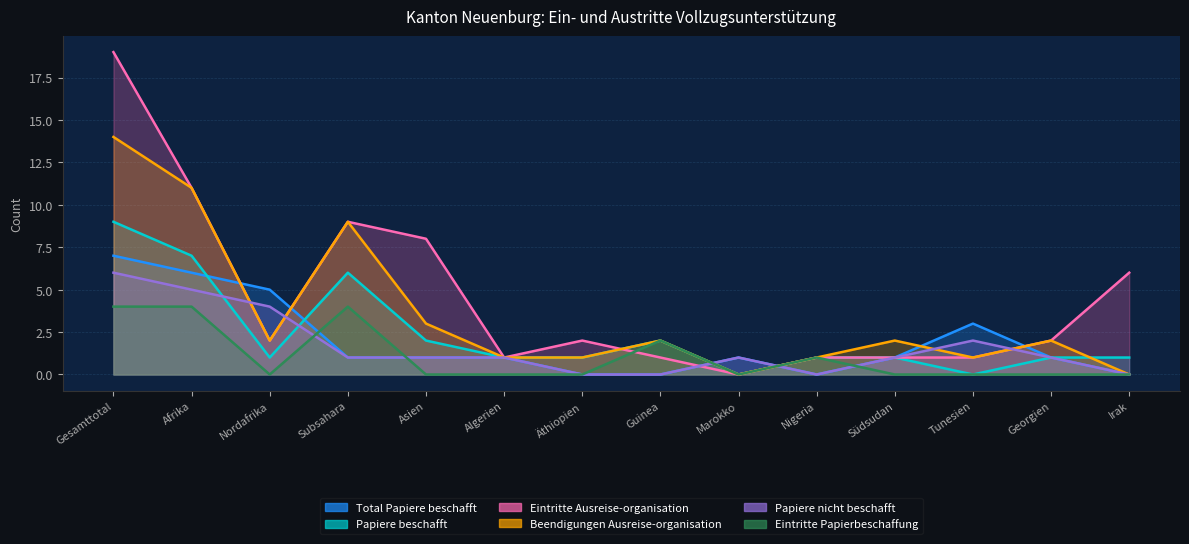

Which series has the largest total across all categories?

Eintritte Ausreise-organisation